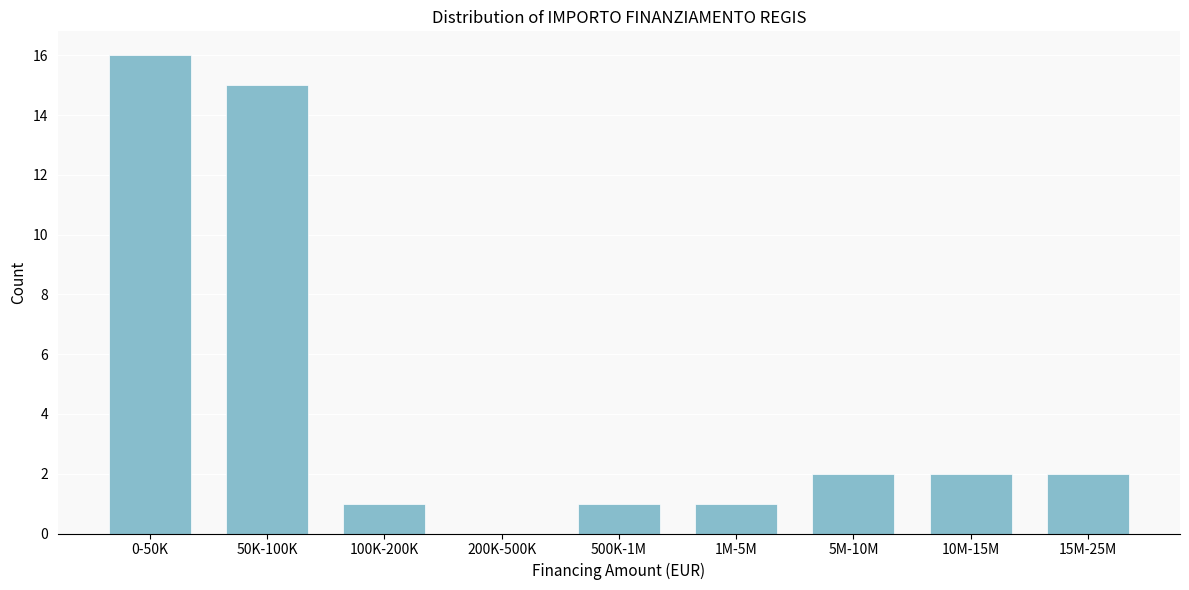

Reading right to left, list all the values displayed in this chart.

15M-25M=2	10M-15M=2	5M-10M=2	1M-5M=1	500K-1M=1	200K-500K=0	100K-200K=1	50K-100K=15	0-50K=16